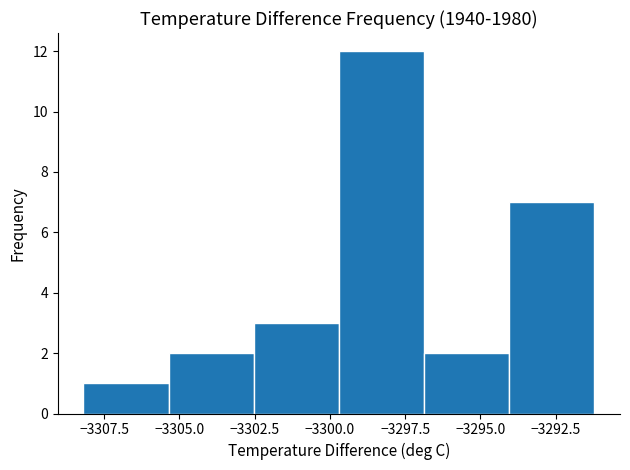

Reading left to right, transcribe this chart: for each bar, give the range it covers on the x-axis and its height. Neither the bar edges nor the heights are printed on the chart, so give them approximately, as read against the axes.

-3308.0 to -3305.5: 1
-3305.5 to -3302.5: 2
-3302.5 to -3299.5: 3
-3299.5 to -3297.0: 12
-3297.0 to -3294.0: 2
-3294.0 to -3291.0: 7